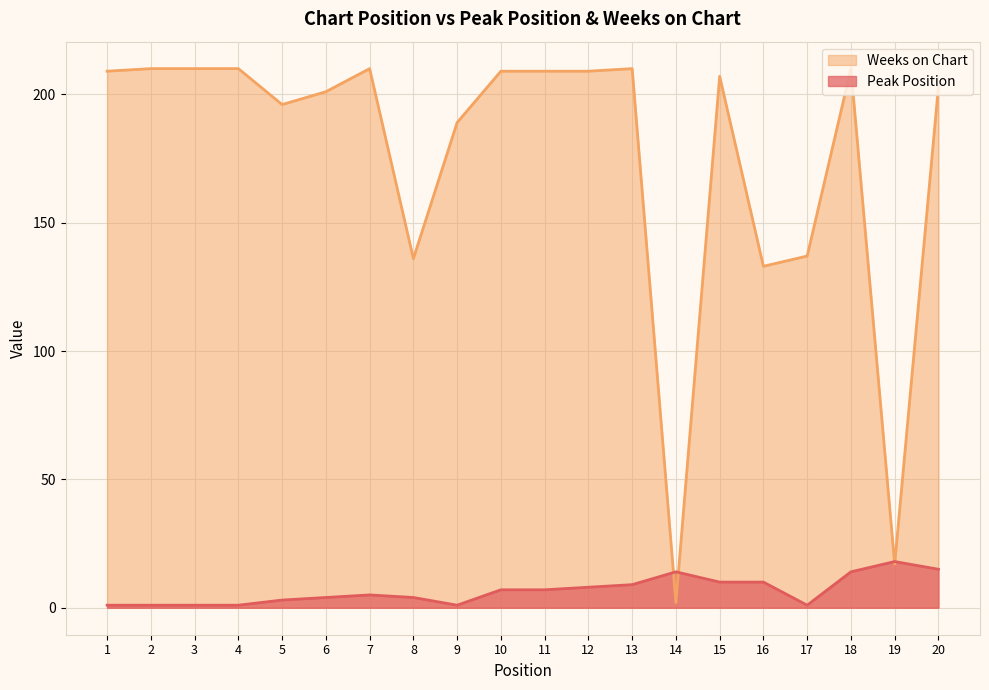

After their last crossing, which series has the higher values: Weeks on Chart or Peak Position?

Weeks on Chart